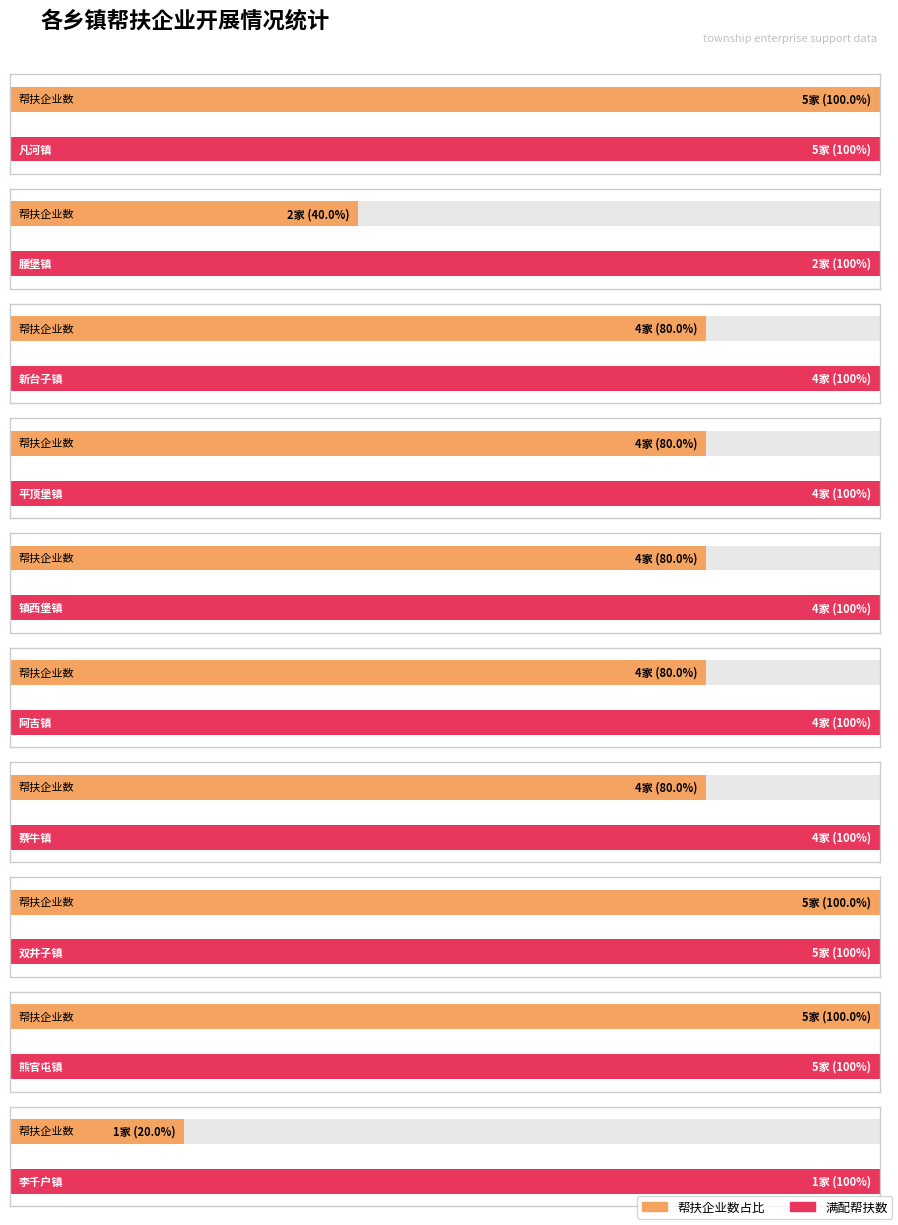

Which has a higher value, 新台子镇 or 腰堡镇?

新台子镇